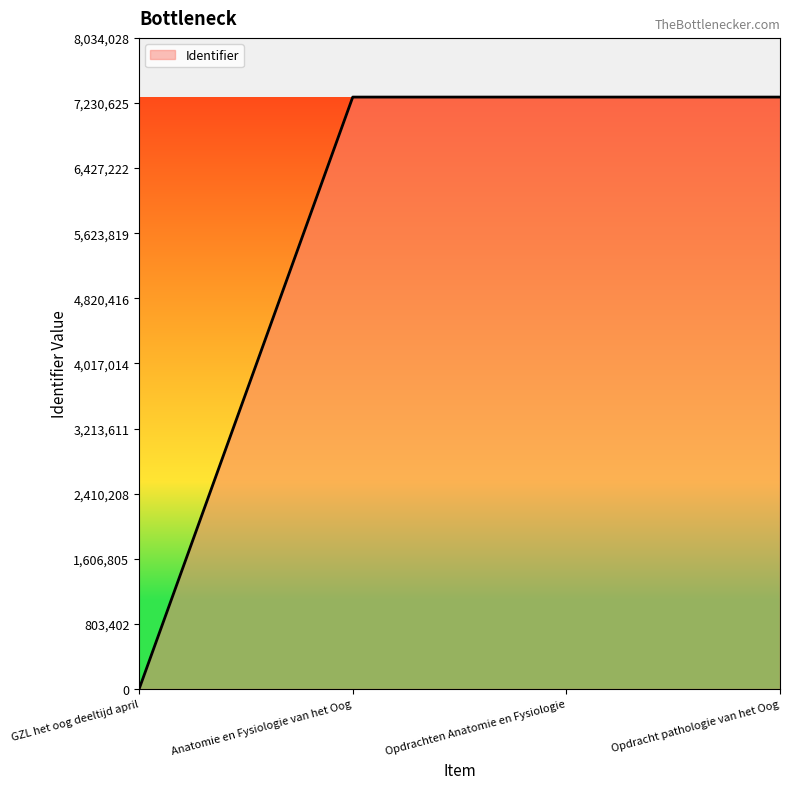

What value does the data have at Anatomie en Fysiologie van het Oog?

7303635